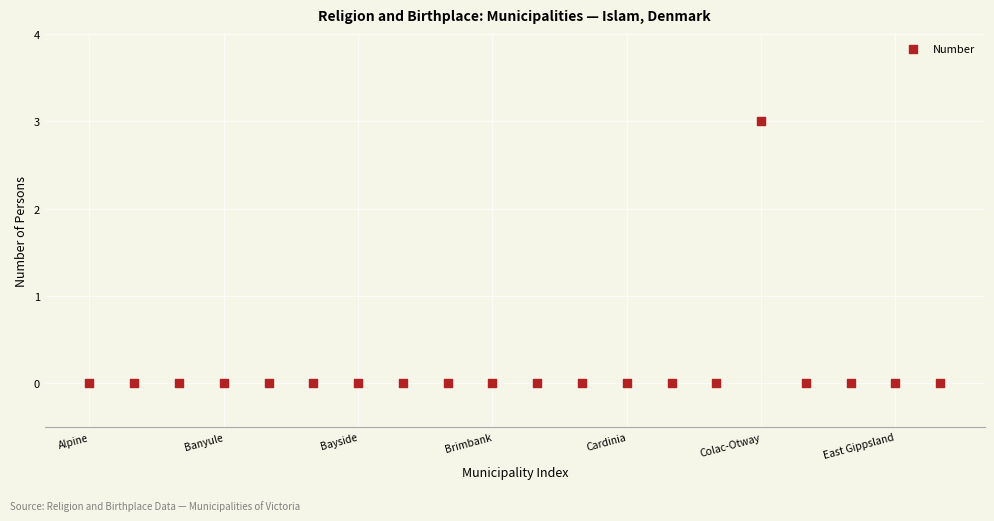

What is the range of Y values (max minus min)?

3